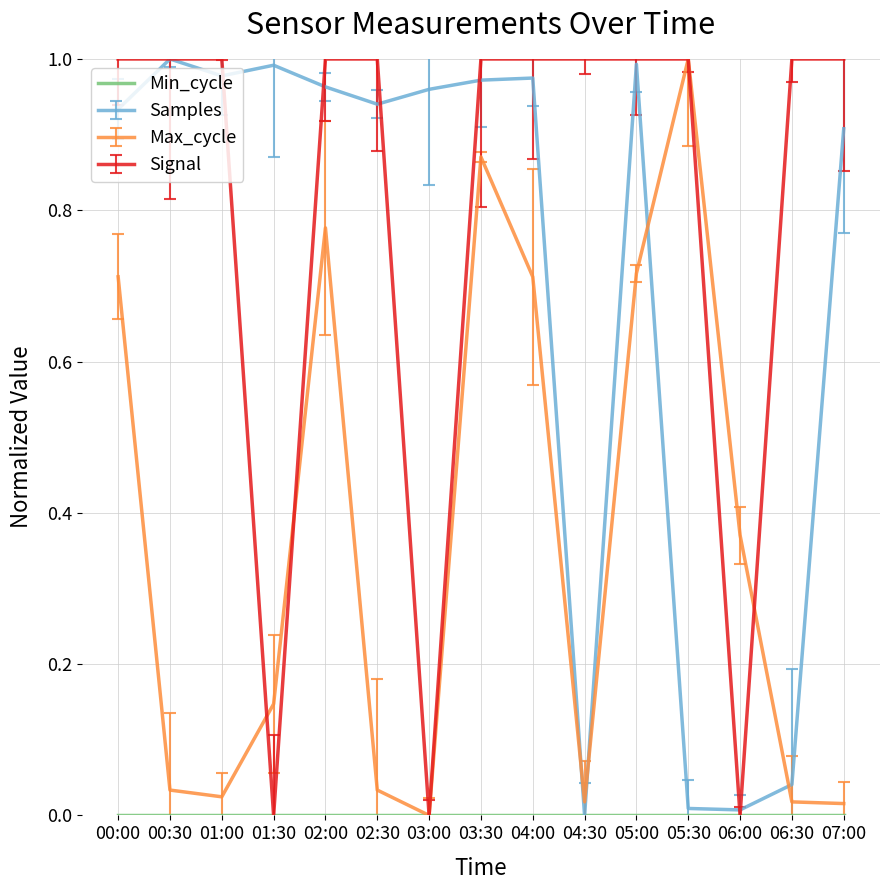

Which series has the largest total across all categories?

Signal